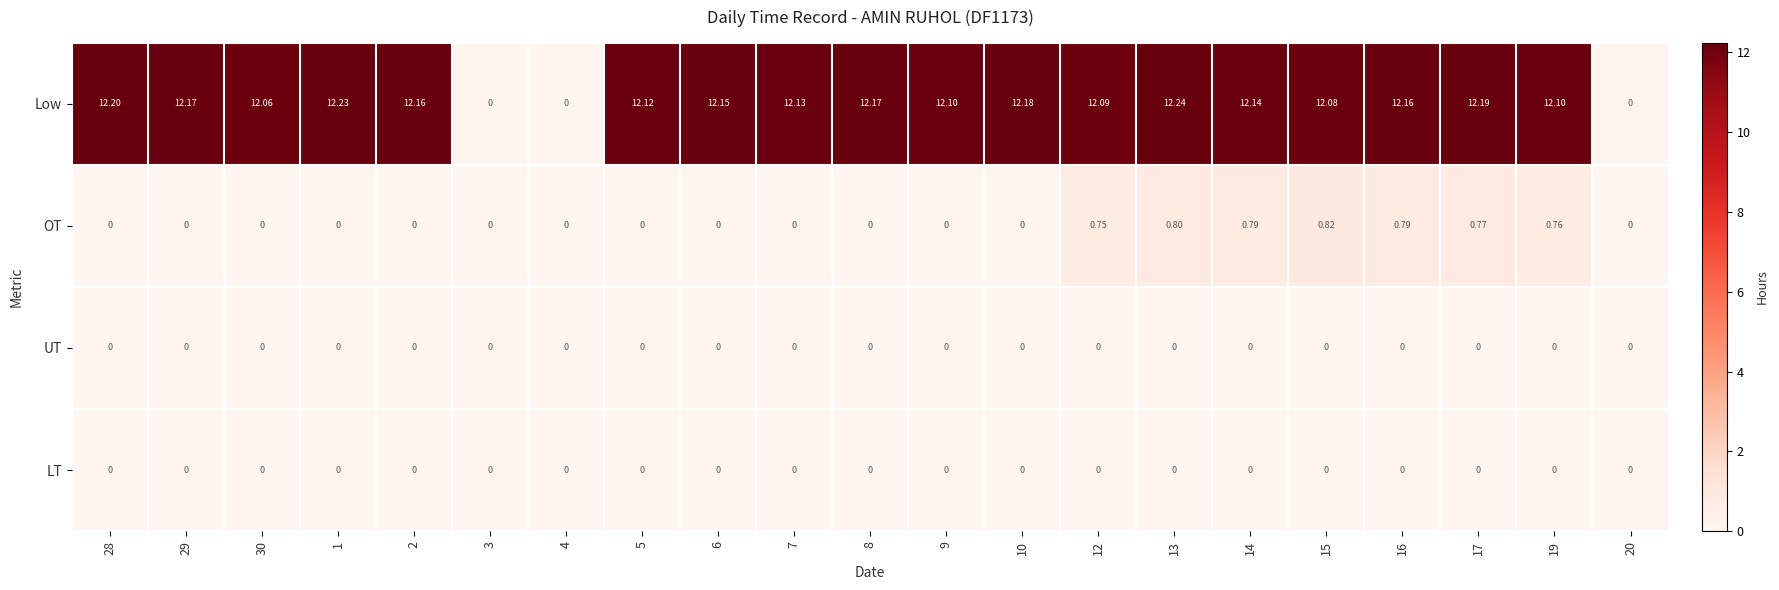

Count the number of categories in the chart.

21